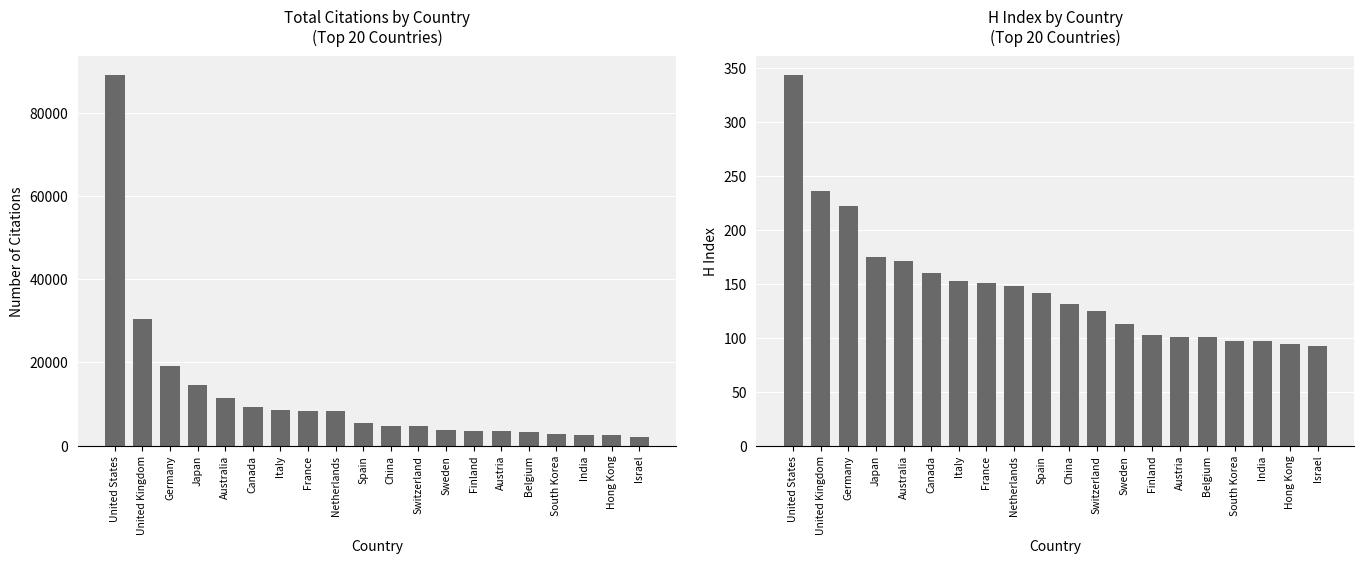

How many categories are shown in the chart?

20